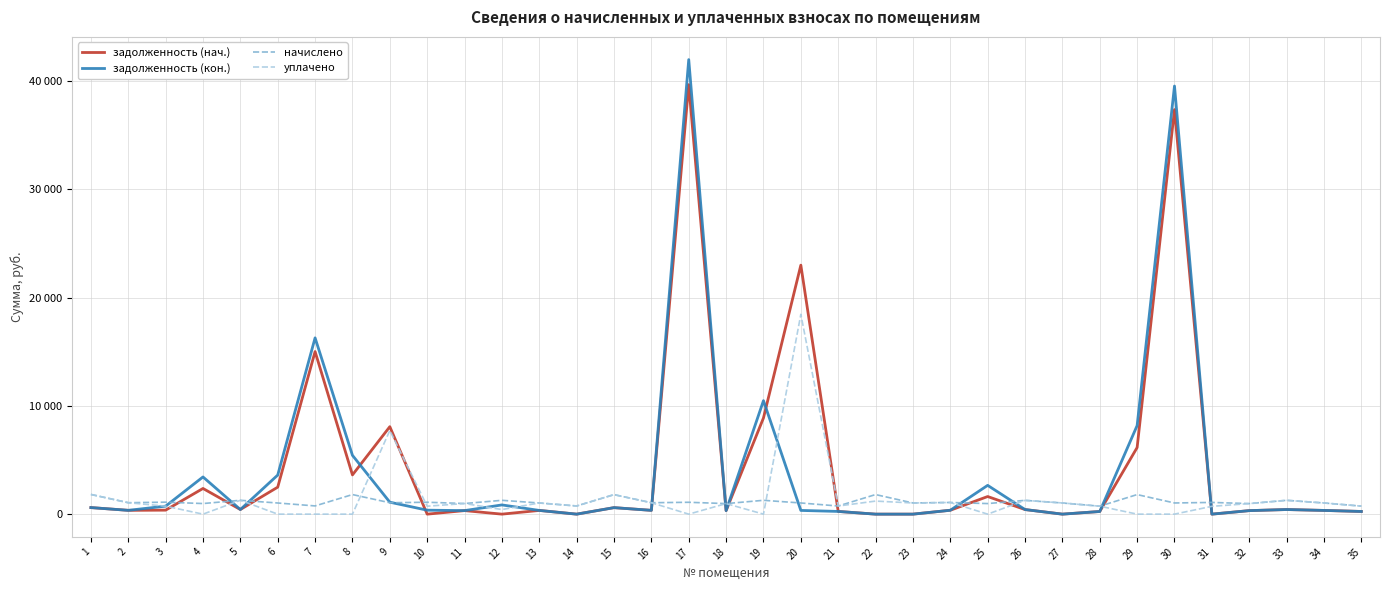

Is the value of начислено at 3 greater than the value of уплачено at 6?

Yes